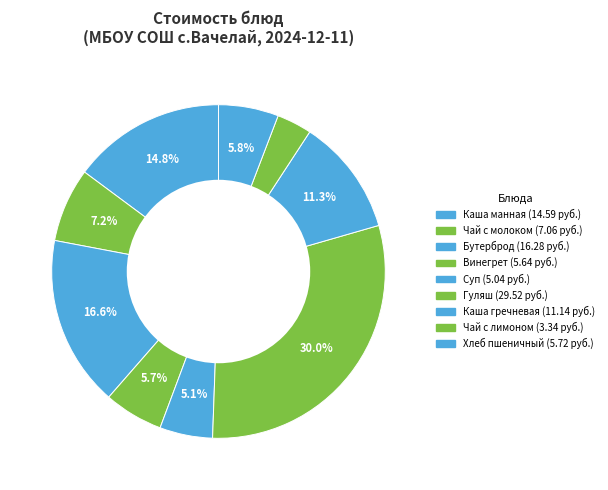

Rank the categories by value from highest to lowest.

Гуляш из мяса, Бутерброд с маслом, Каша манная молочная, Каша гречневая, Чай с молоком, Хлеб пшеничный, Винегрет овощной, Суп с макаронными, Чай с лимоном